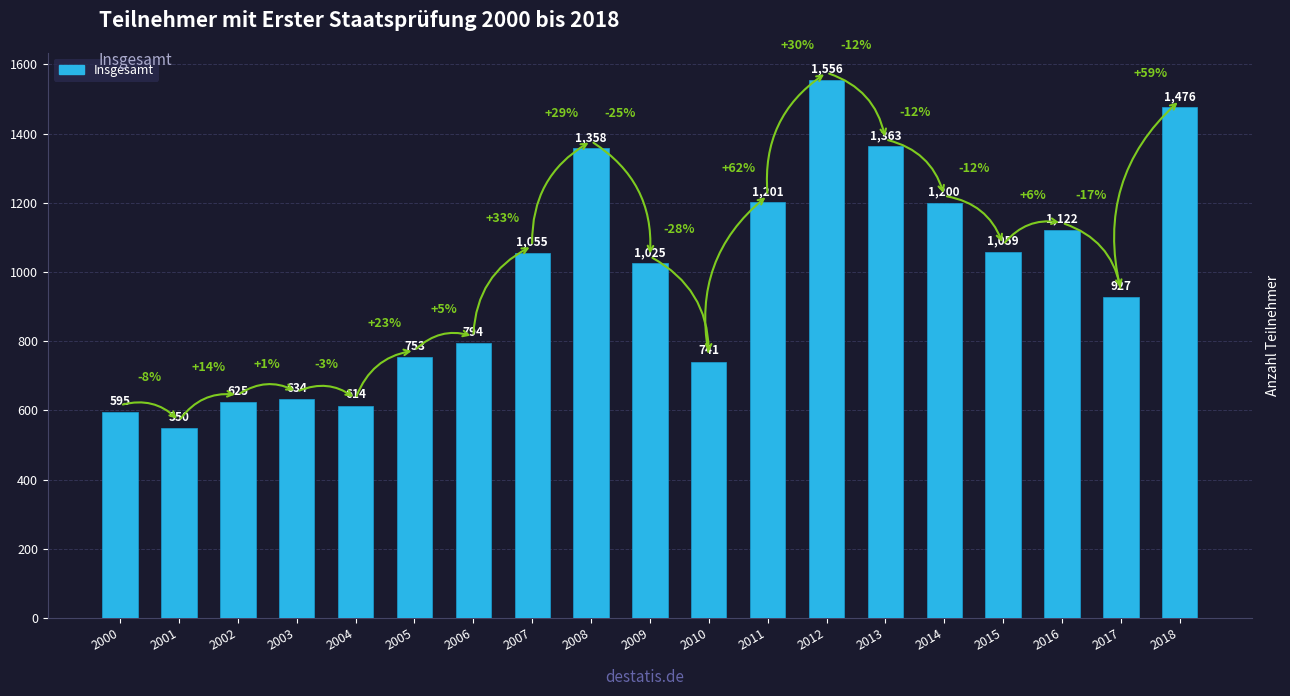

What is the smallest value displayed?

550